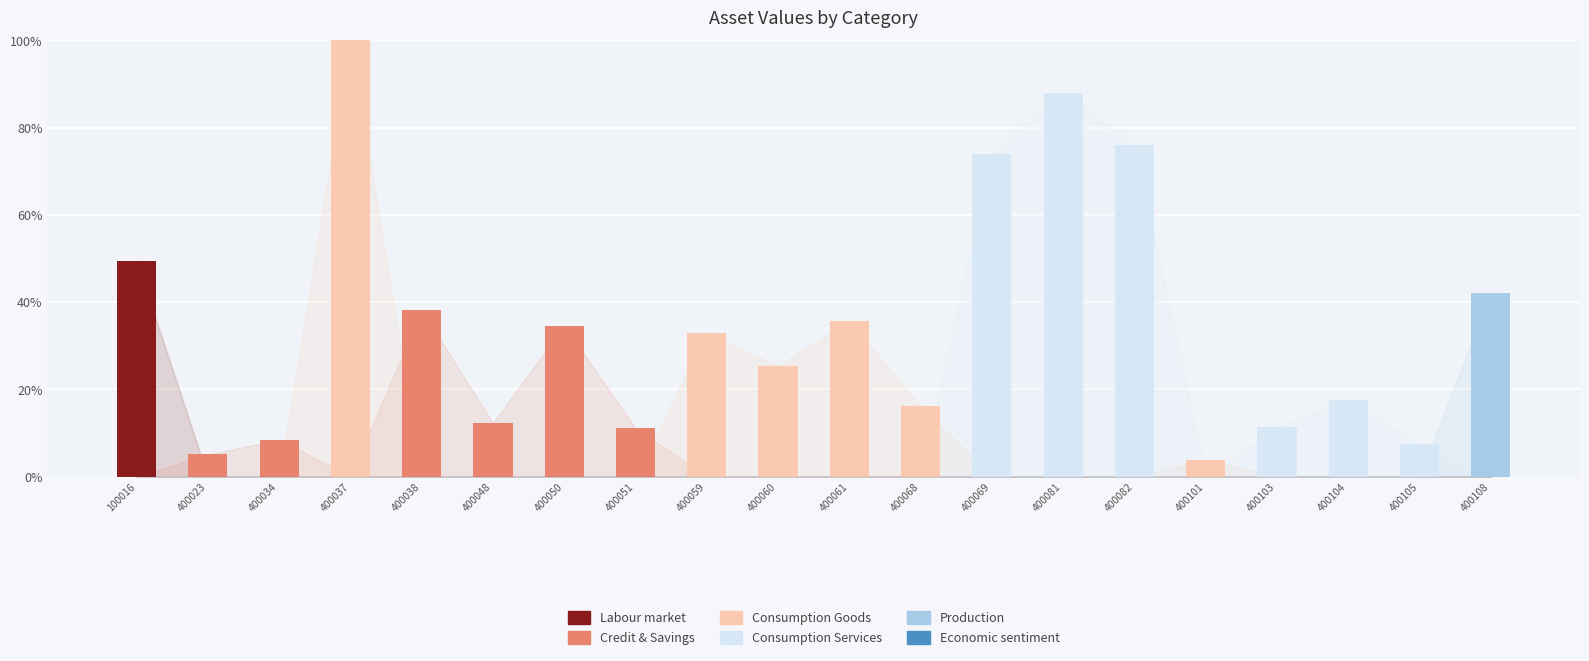

At which category is the sum across all series the highest?

400037